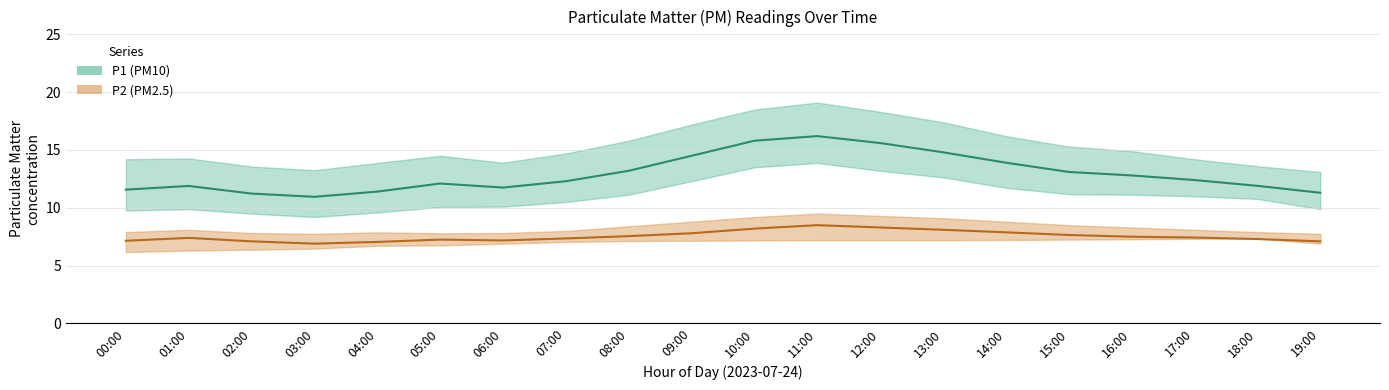

The P1 series shows 13.2 at 08:00. True or false?

True